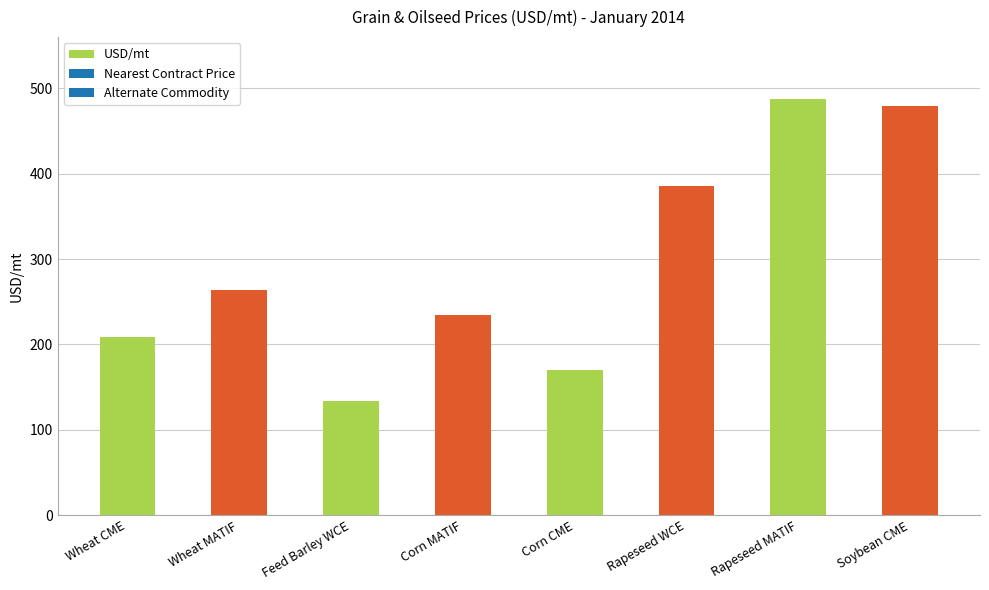

What is the difference between the values at Corn CME and Soybean CME?

308.7